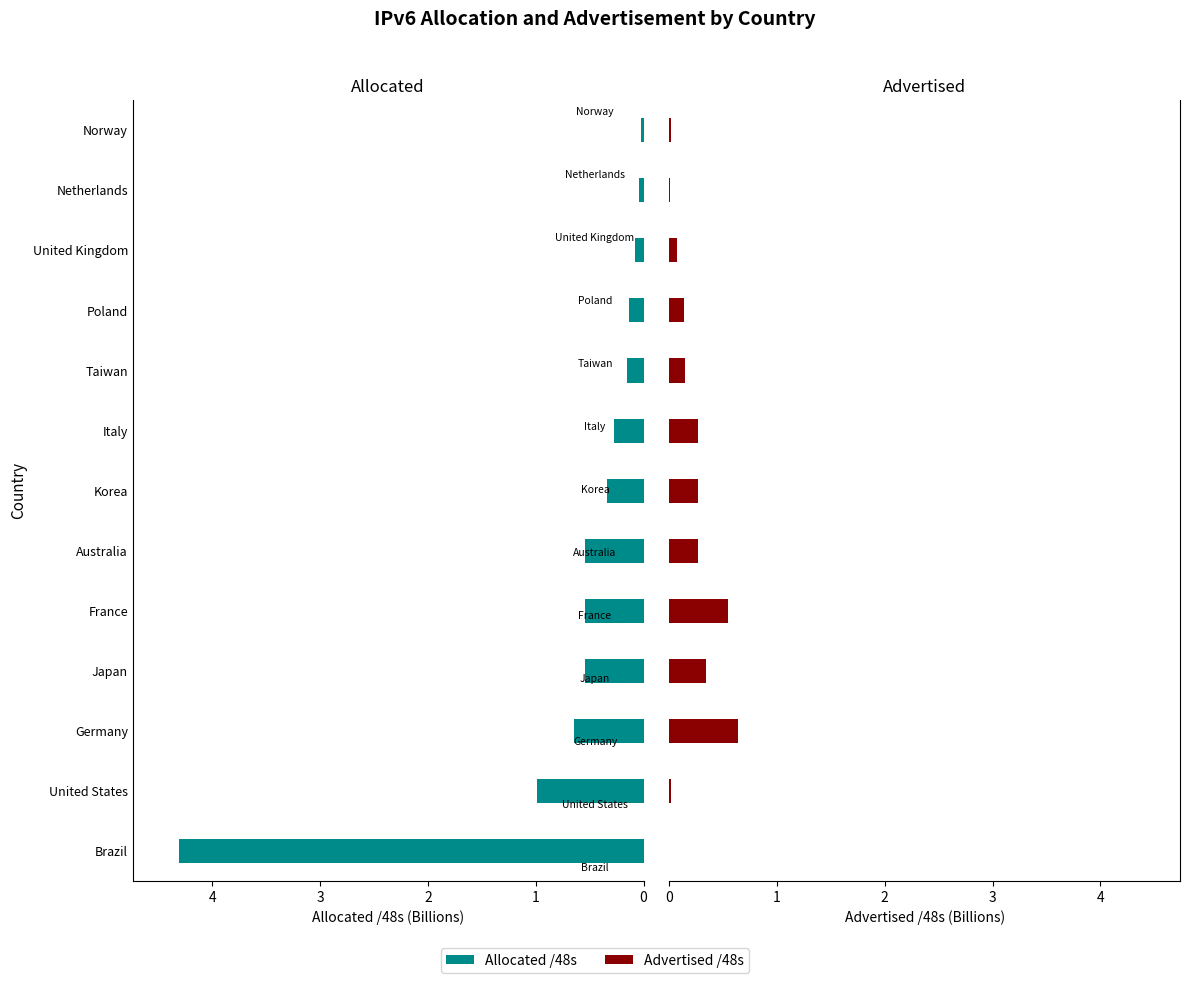

What is the sum of all Allocated /48s values?

8.6